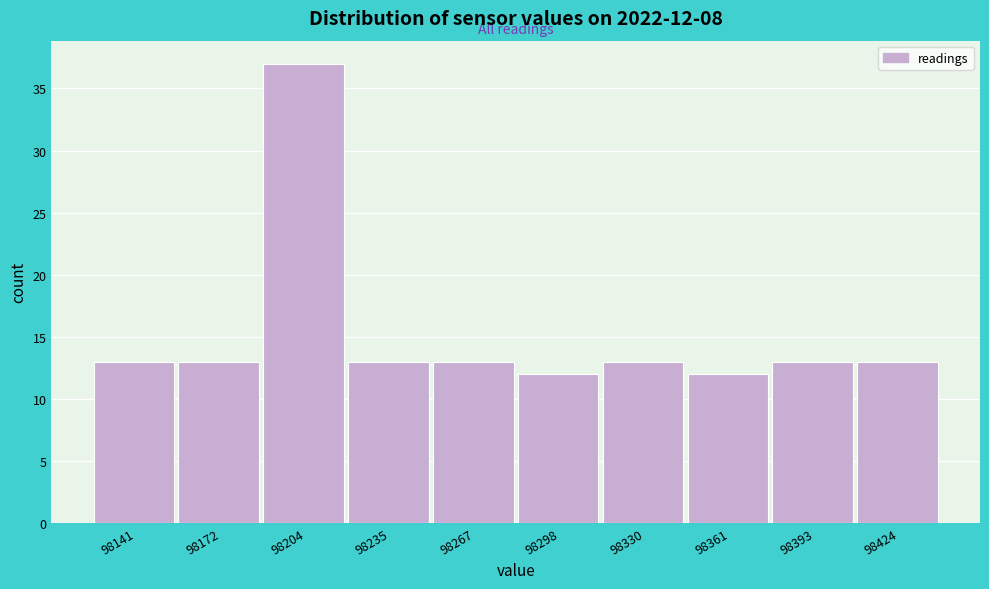

Which range on the x-axis has the tallest bar?

98188.0 to 98219.5